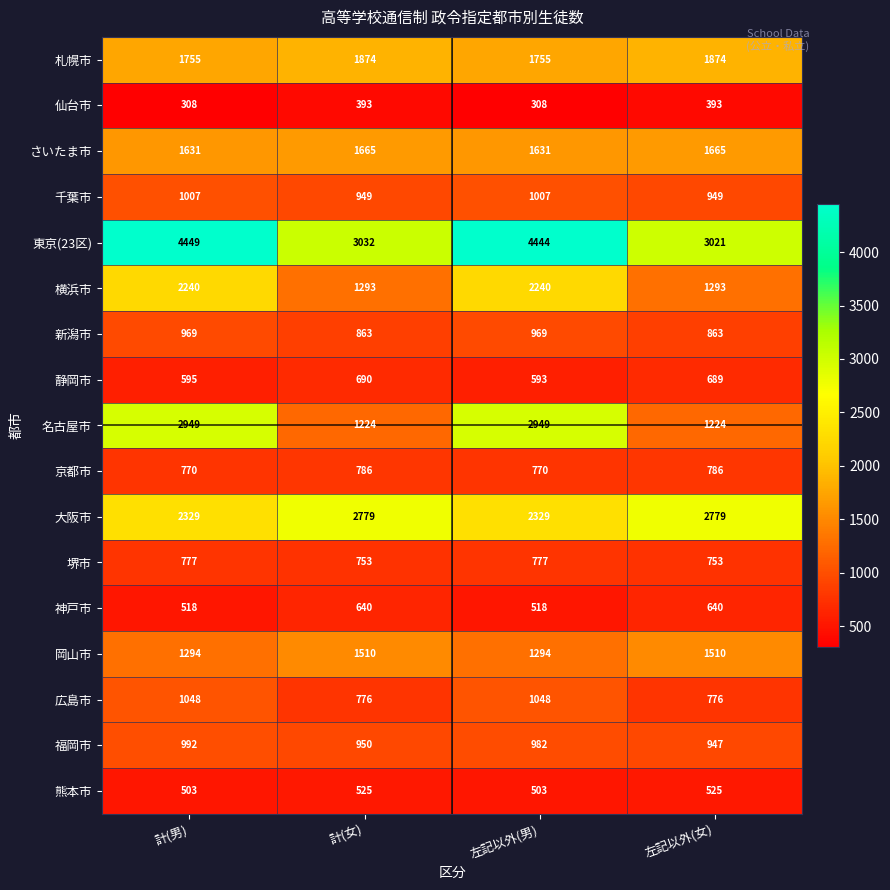

What is the difference between the second highest and minimum values in the 千葉市 series?

58